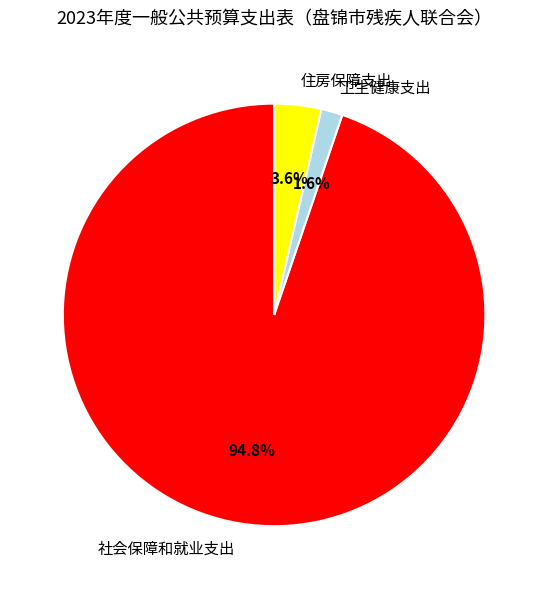

To the nearest percent, what portion does 社会保障和就业支出 represent?

95%